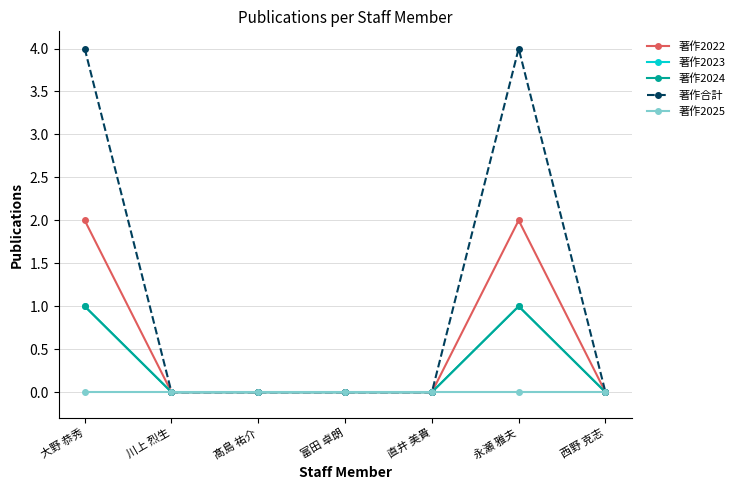

The 著作合計 series shows 0 at 富田 卓朗. True or false?

True